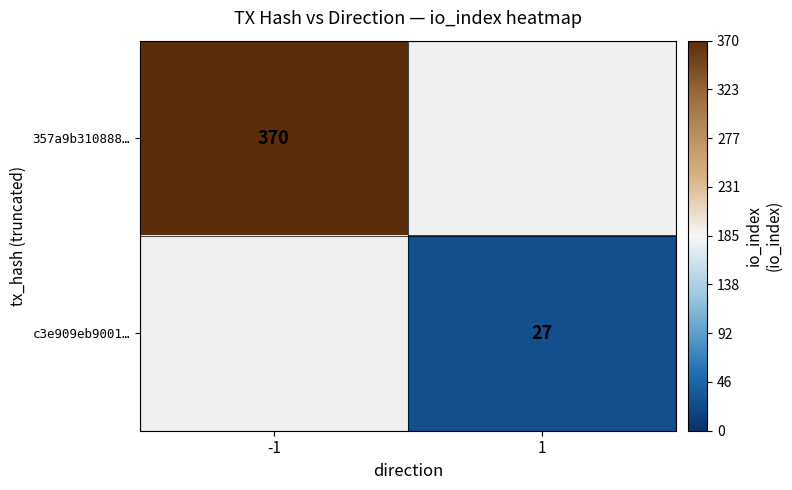

Is the value of 357a9b310888… at -1 greater than the value of c3e909eb9001… at 1?

Yes